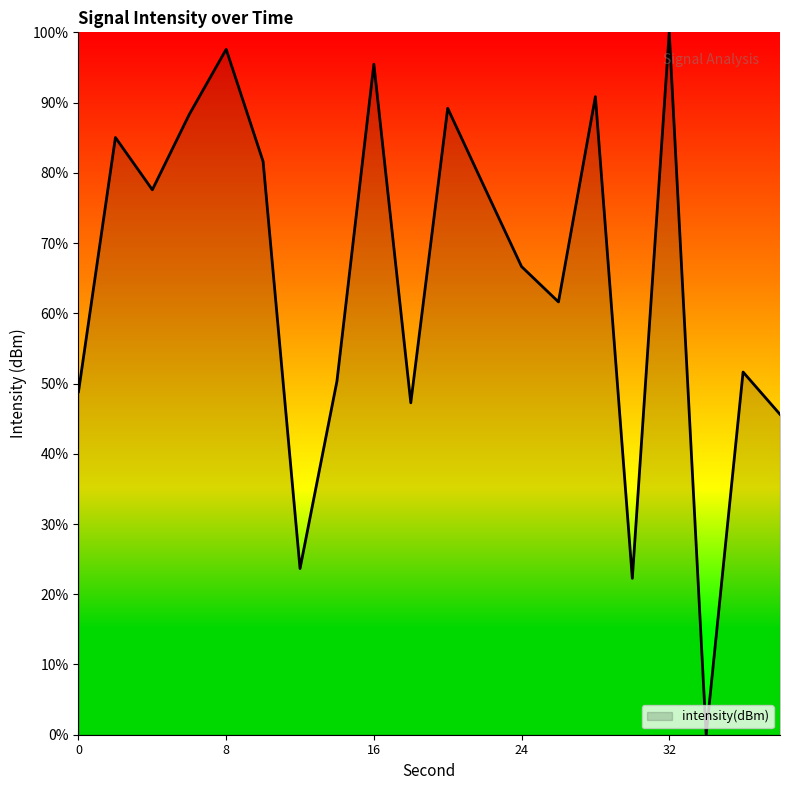

How many lines are shown in the chart?

1